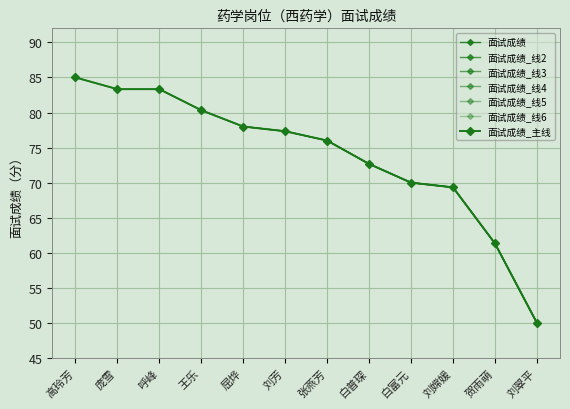

Reading left to right, list all the values displayed in this chart.

85.0	83.3	83.3	80.3	78.0	77.3	76.0	72.7	70.0	69.3	61.3	50.0